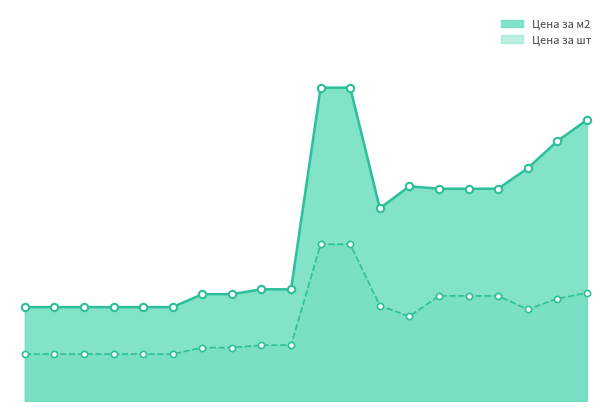

What are all the series names shown in the legend?

Цена за м2, Цена за шт